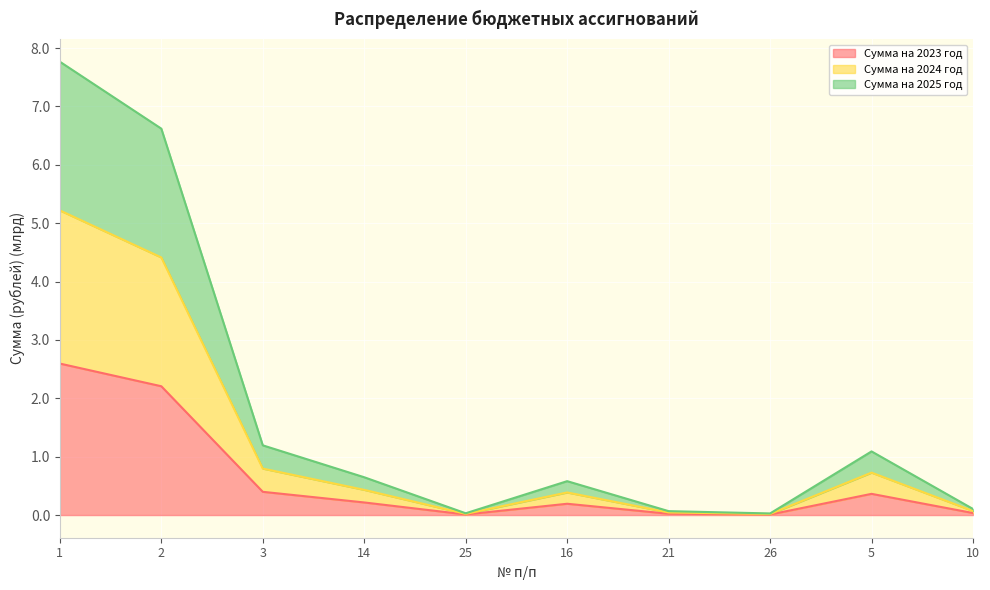

True or false: Сумма на 2024 год has a value of 0.6 at 16.

False